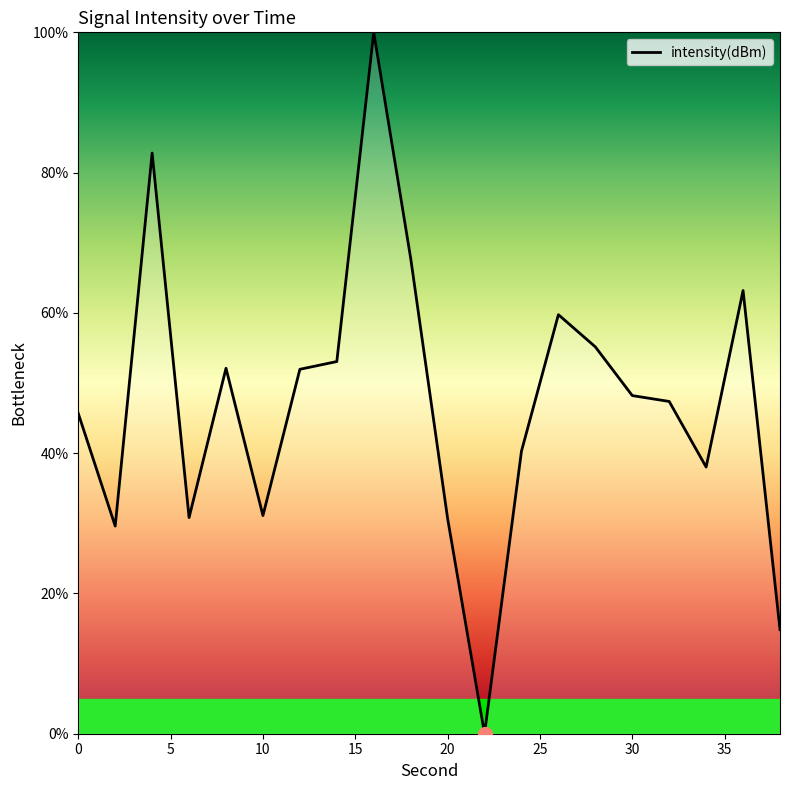

What is the difference between the maximum and minimum values?

100.0